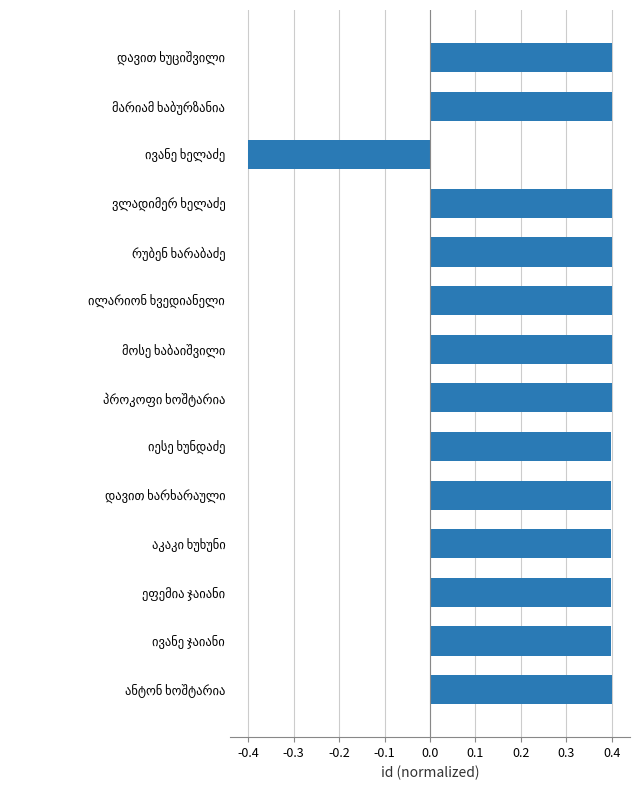

What is the difference between the maximum and minimum values?

0.8